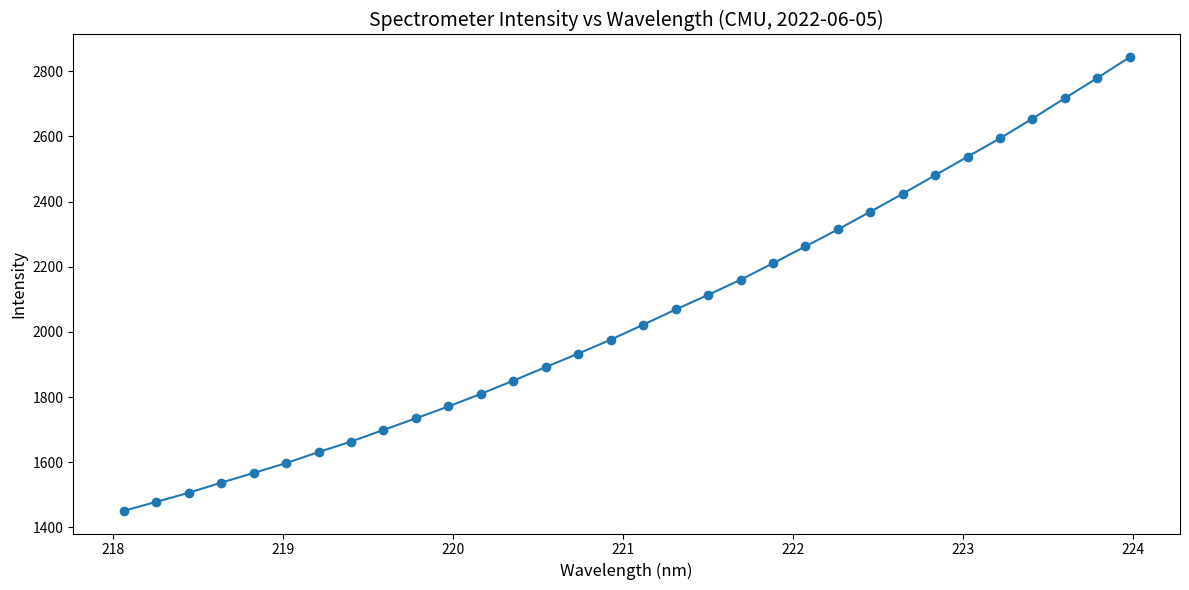

What is the value of the 18th point from the left?

2068.9